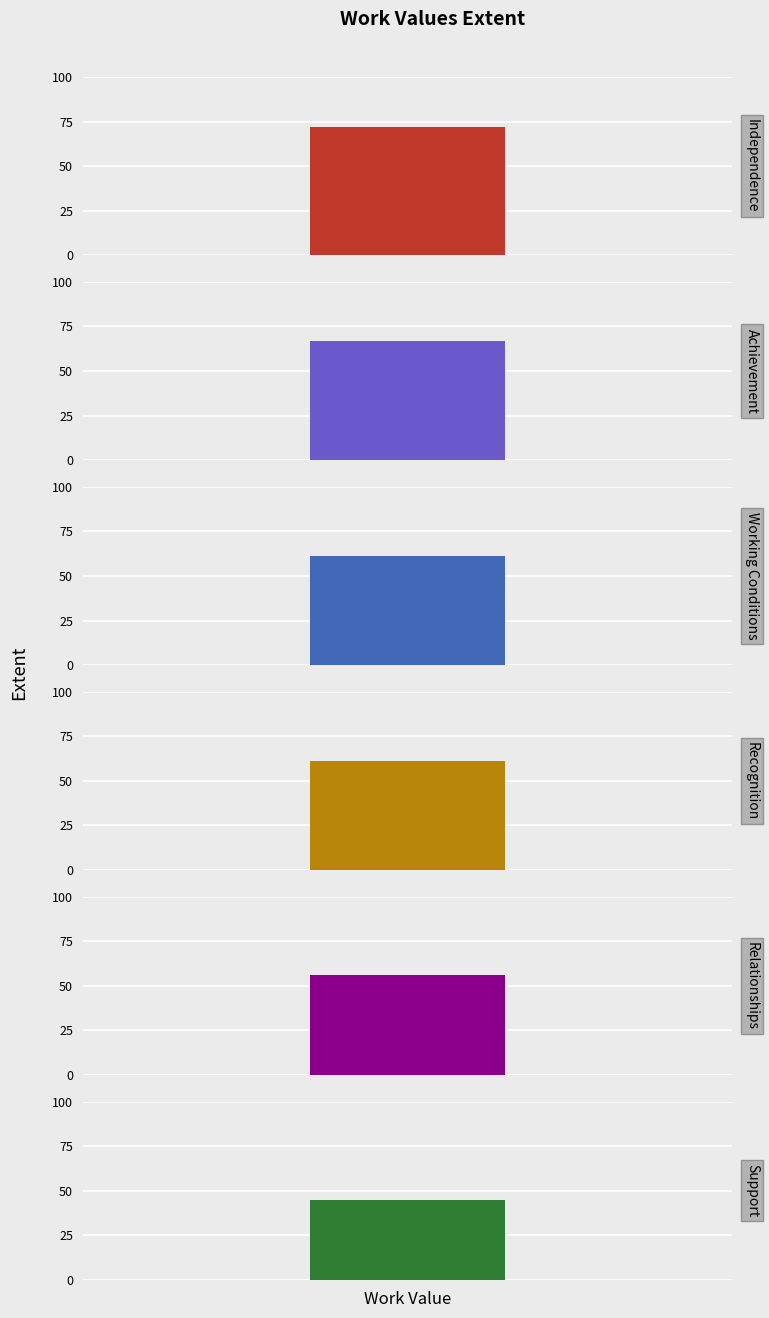

How many values are between 56 and 67?

4